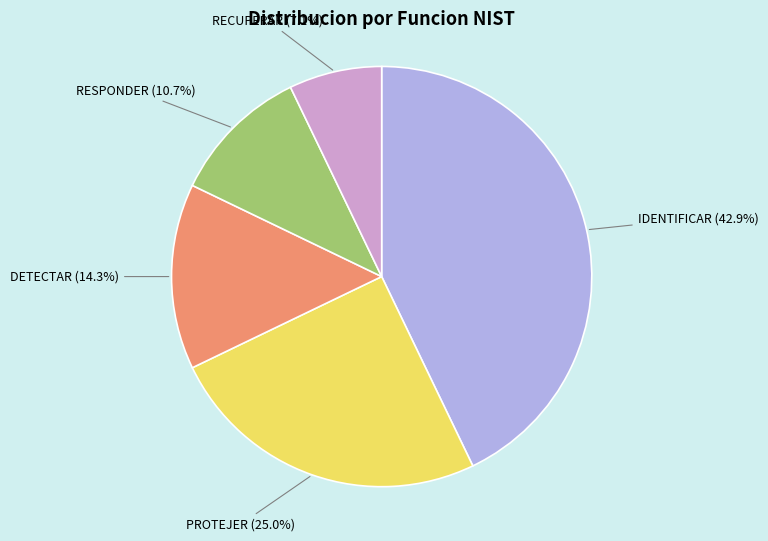

What percentage is the IDENTIFICAR slice, to the nearest percent?

43%